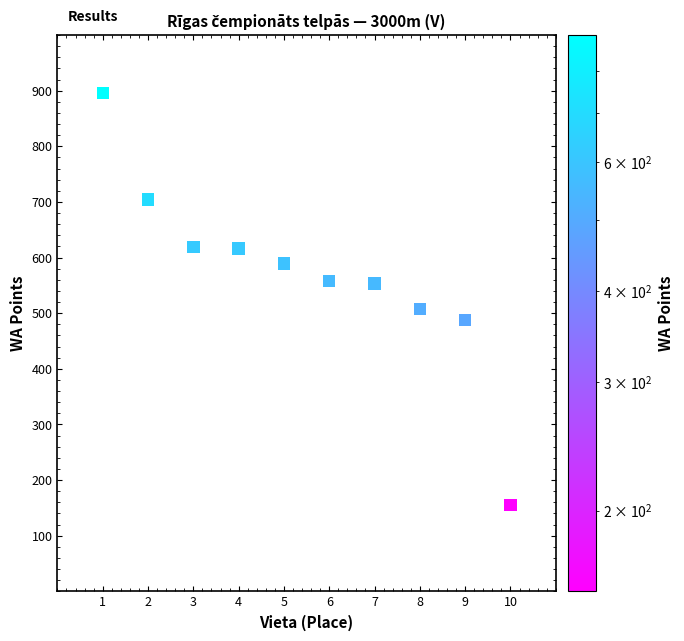

What is the average X value?

6